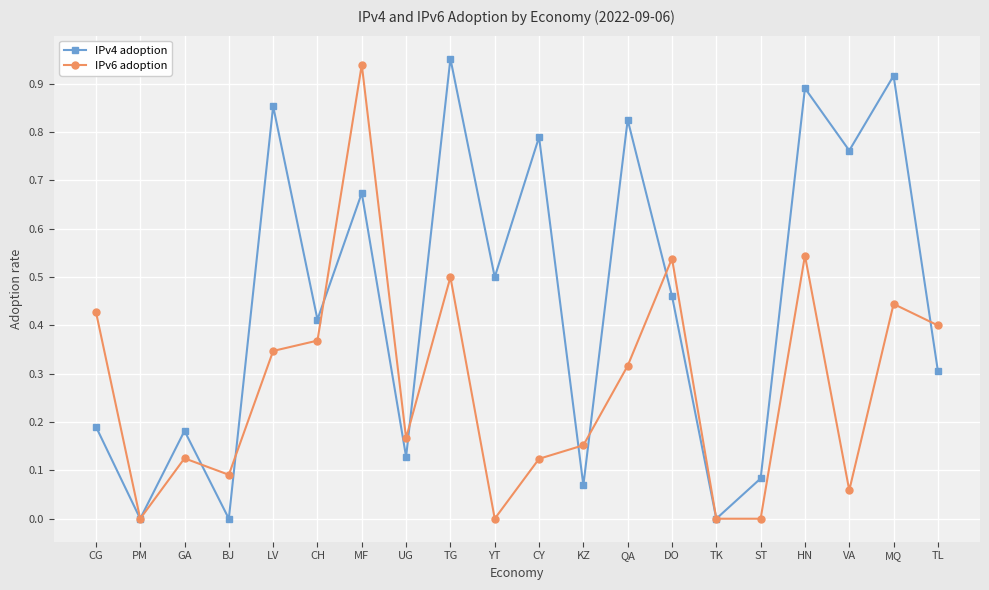

Is the value of IPv4 adoption at BJ greater than the value of IPv6 adoption at CH?

No